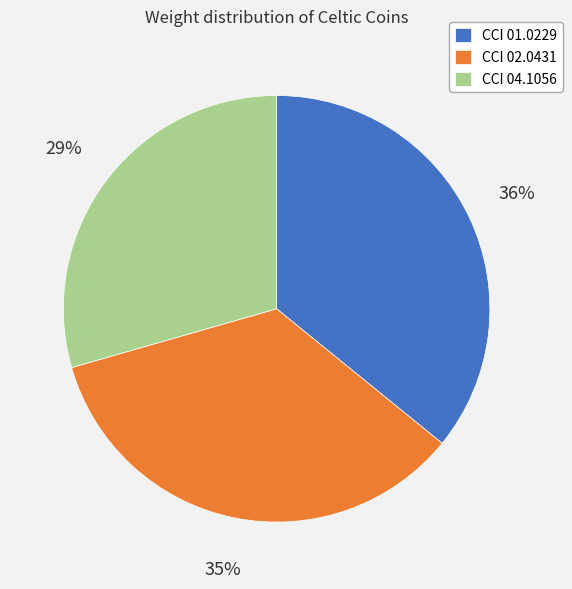

Which slice is the smallest?

CCI 04.1056